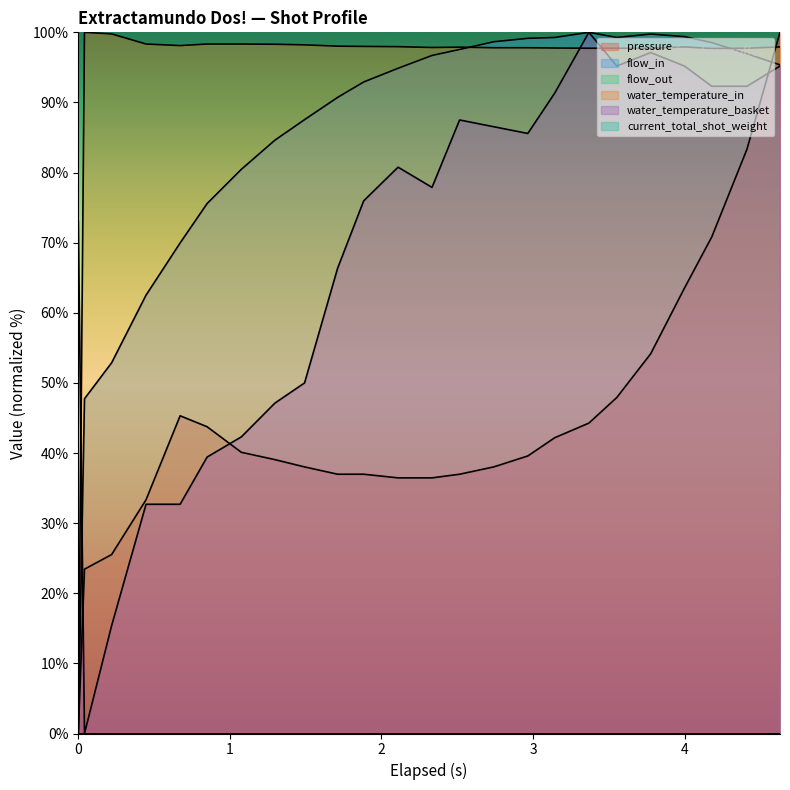

What is the value of the water_temperature_basket point at the 16th from the left?

85.6